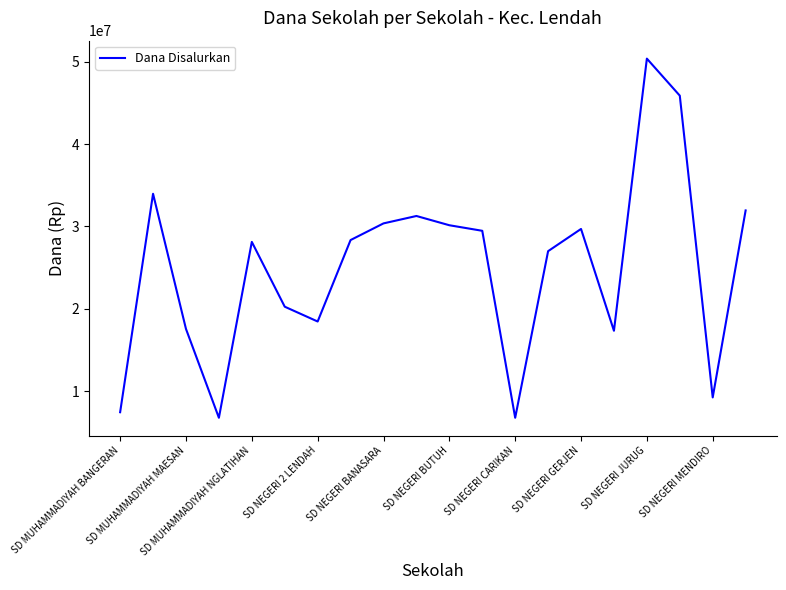

What is the difference between the maximum and minimum values?

43650000